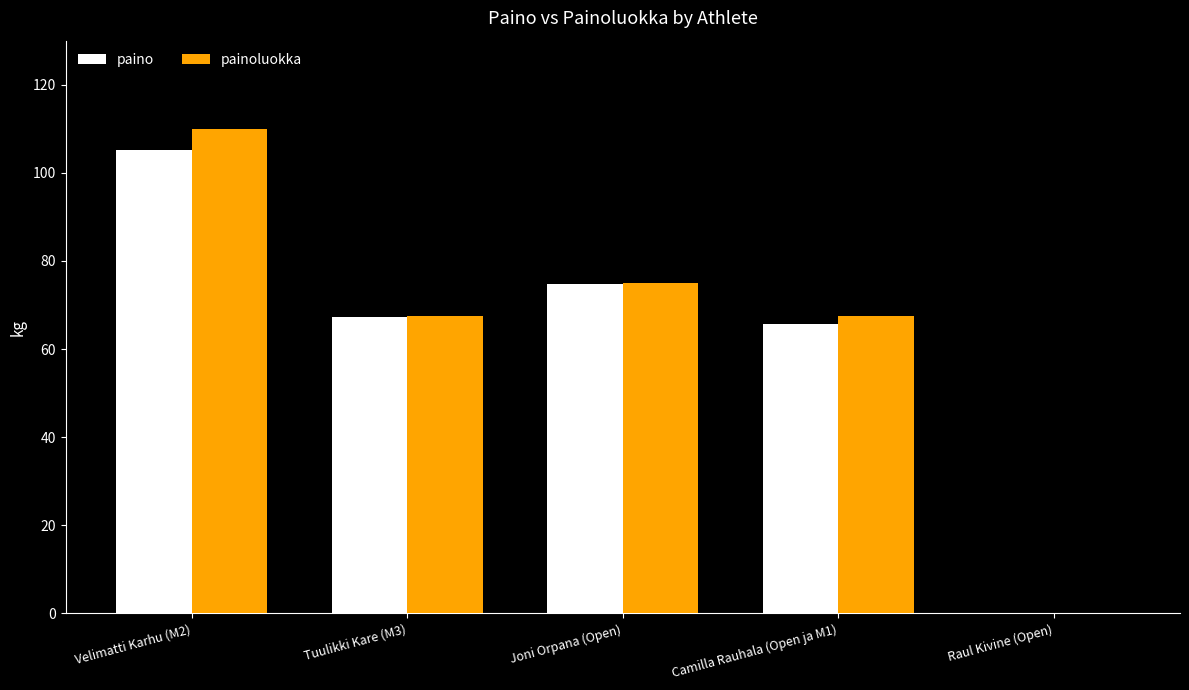

Count the number of data series in this chart.

2